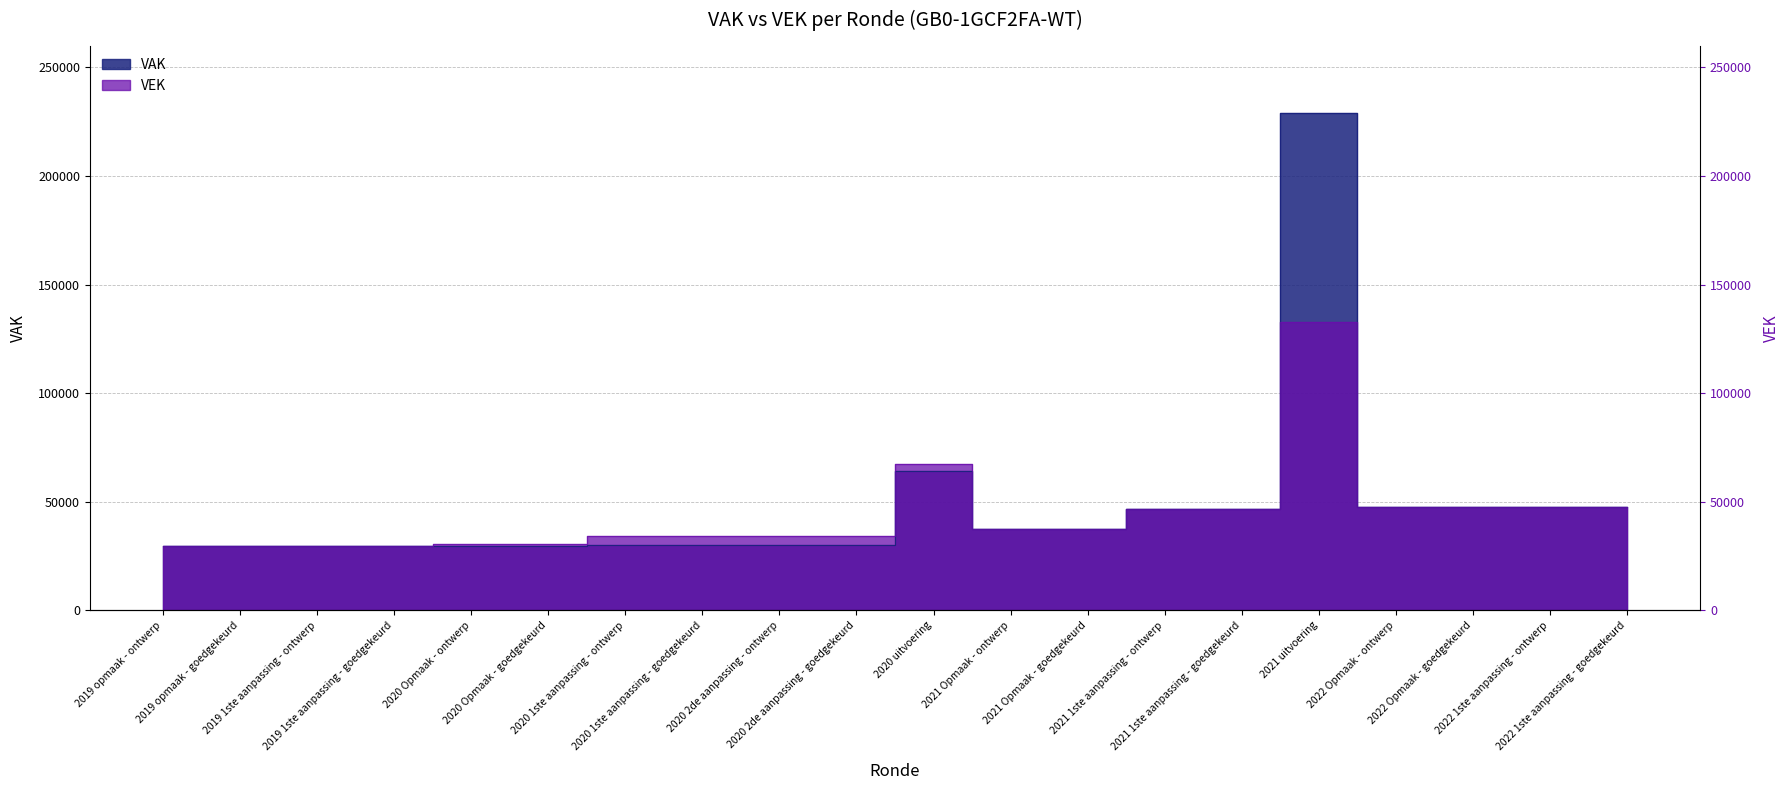

What is the value of the VEK point at the 17th from the left?

47454